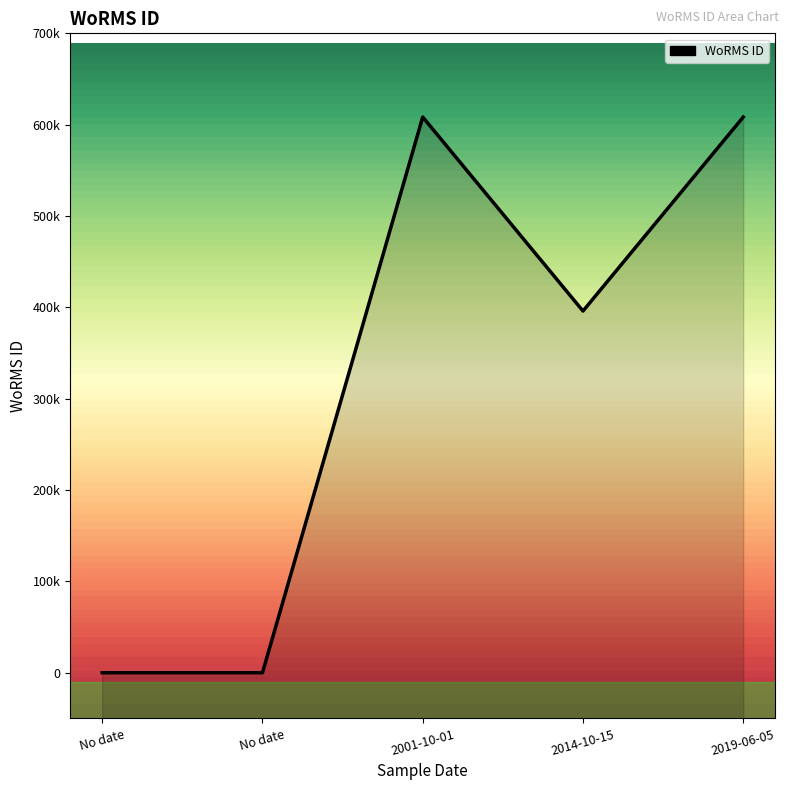

Count the number of values greater than 395989.

2